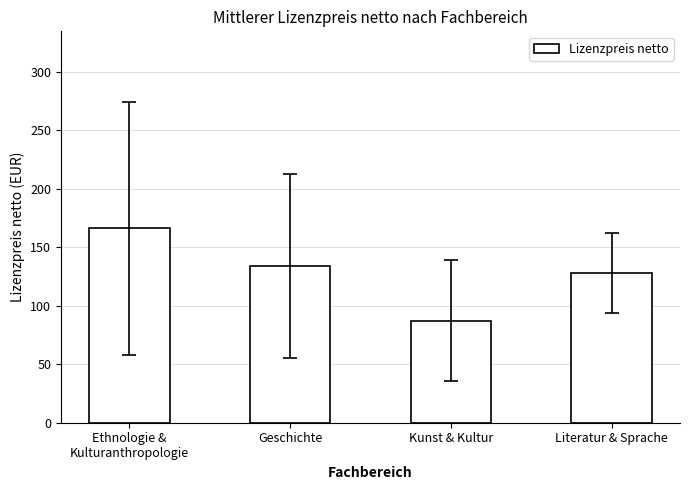

How many data points are above 133?

2